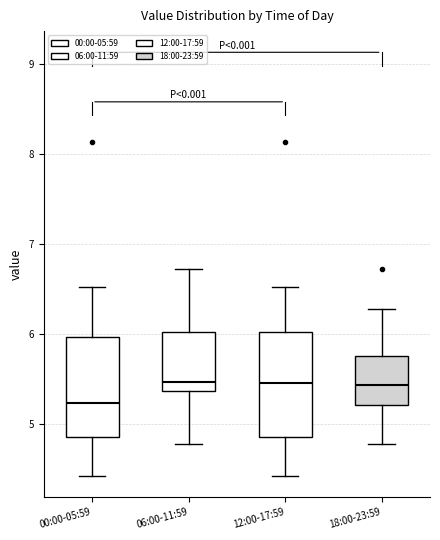

Reading left to right, transcribe this box plot: for each box, give where its median line is, the range the box spans, and where its two whiskers end, as read against the y-axis. The values are not printed on the chart, so give them approximately, as read against the axis.

00:00-05:59: median 5.2, box 4.9 to 6.0, whiskers 4.4 to 6.5
06:00-11:59: median 5.5, box 5.4 to 6.0, whiskers 4.8 to 6.7
12:00-17:59: median 5.5, box 4.9 to 6.0, whiskers 4.4 to 6.5
18:00-23:59: median 5.4, box 5.2 to 5.8, whiskers 4.8 to 6.3